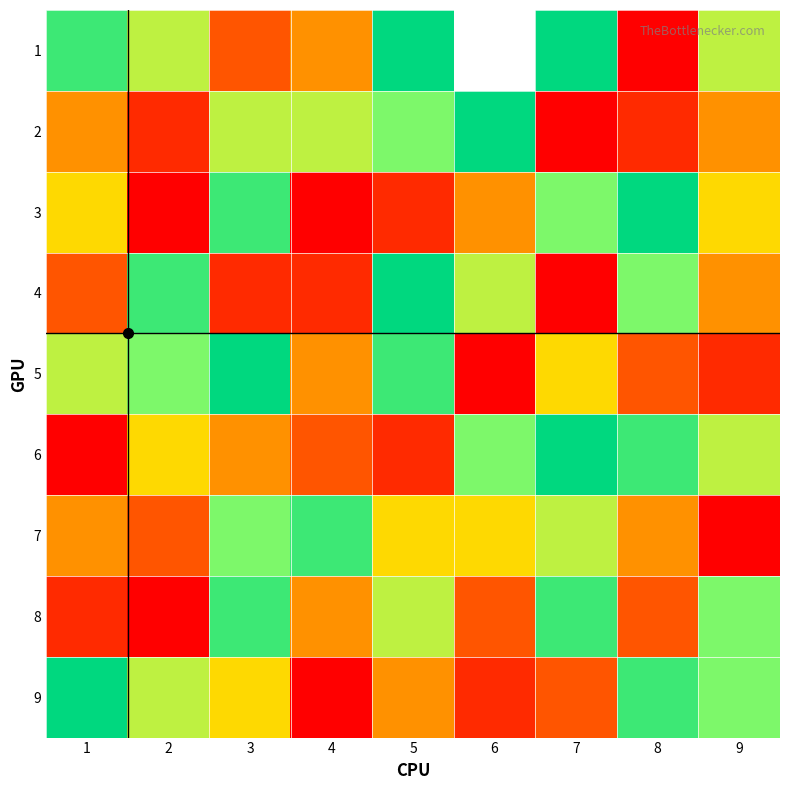

What is the difference between the 9 values at 8 and 6?

6.0